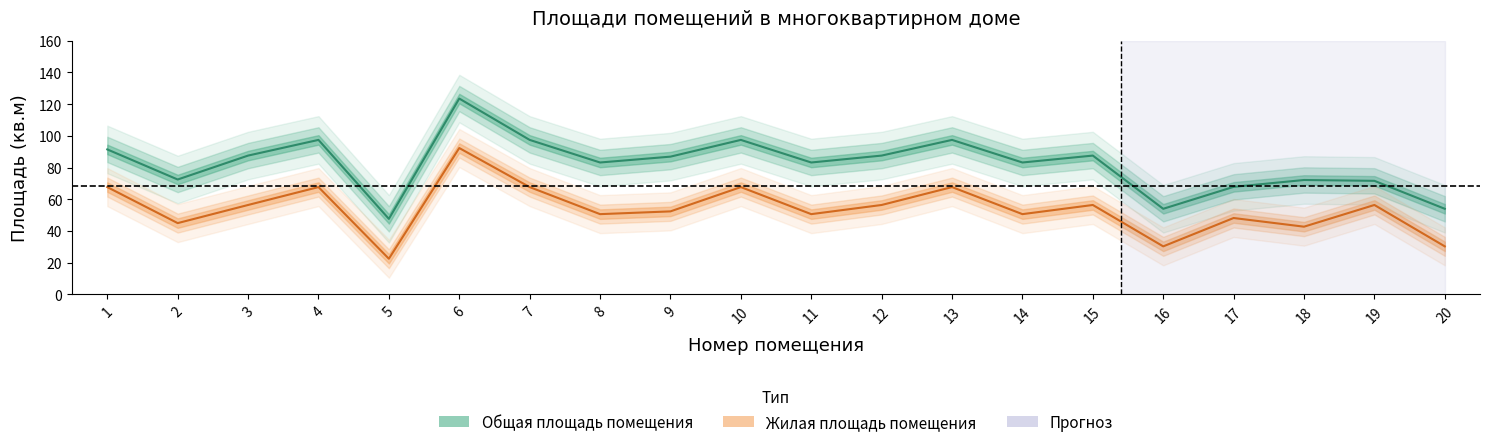

Which category has the highest value across all series?

6